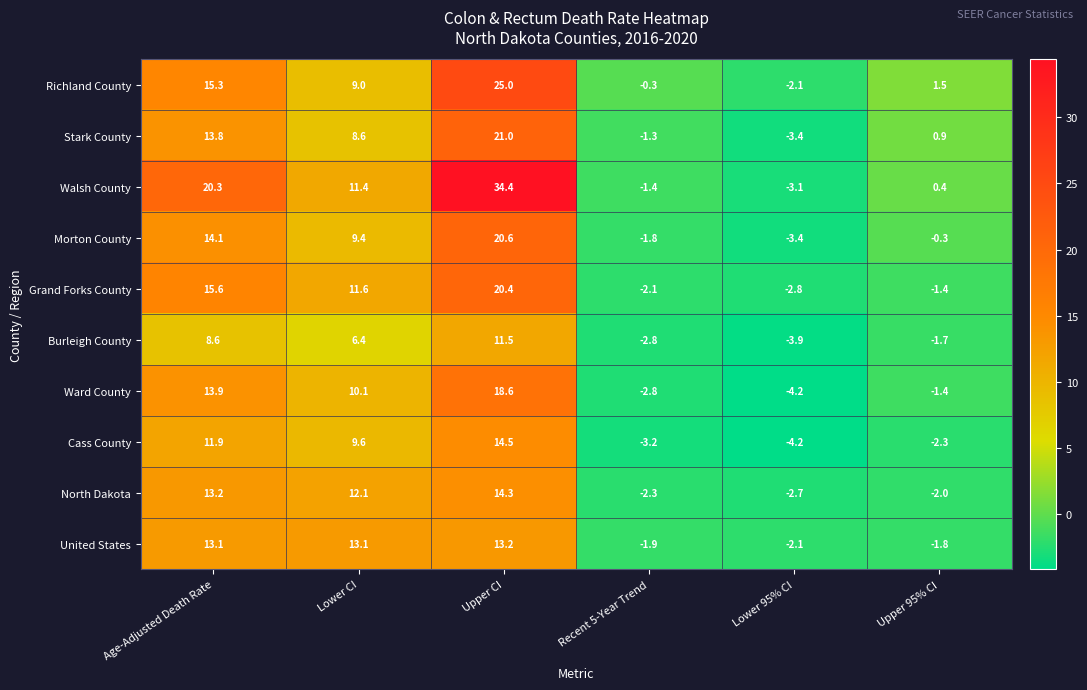

What is the total value across all series at Upper 95% CI?

-8.1